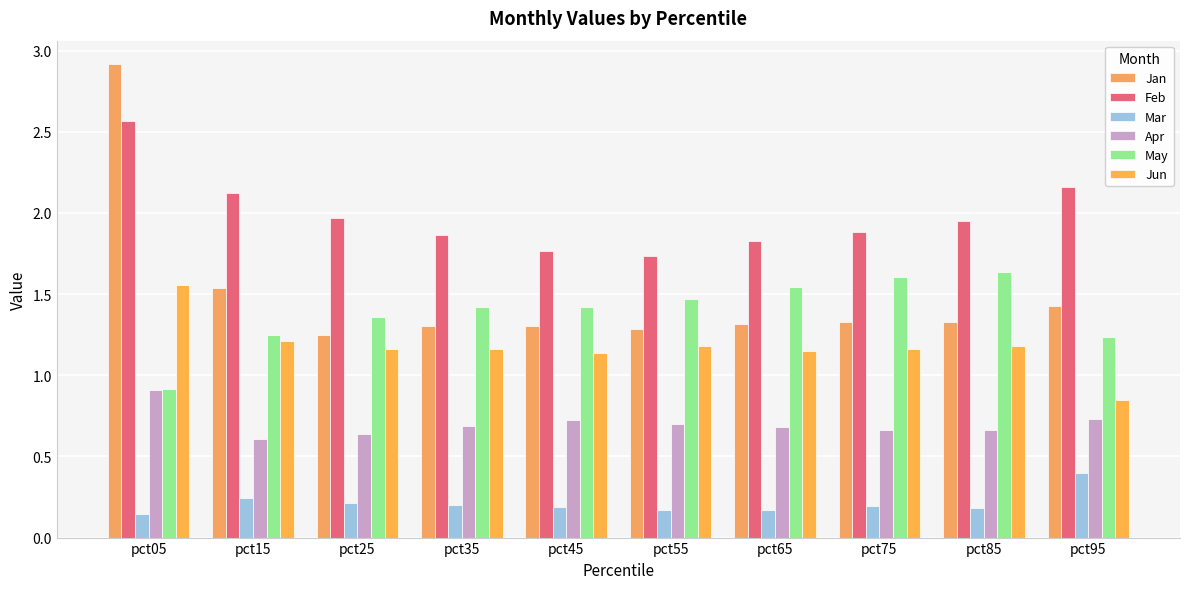

At how many categories does at least one series exceed 1?

10